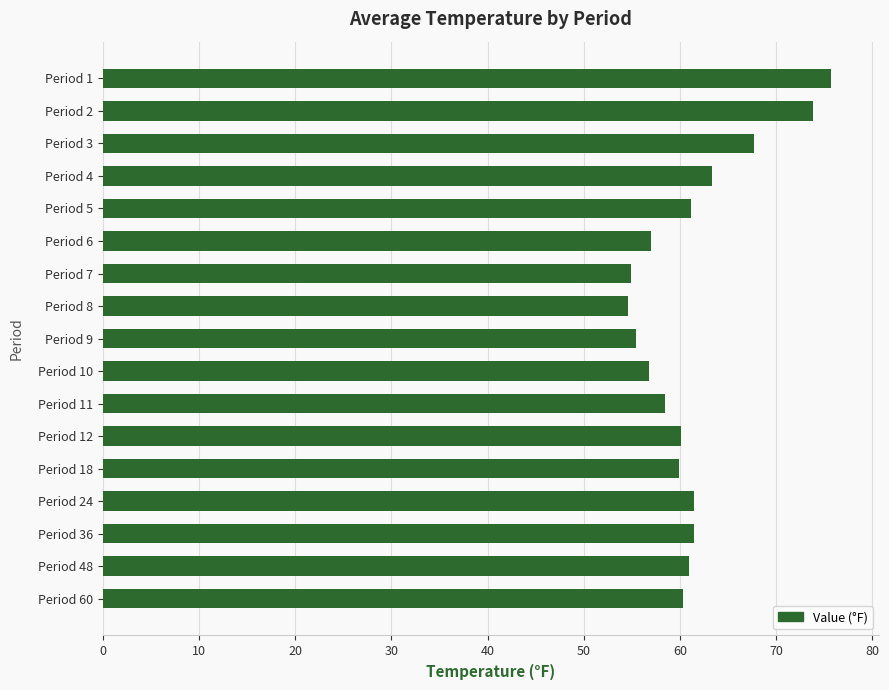

How many distinct data groups are displayed?

1